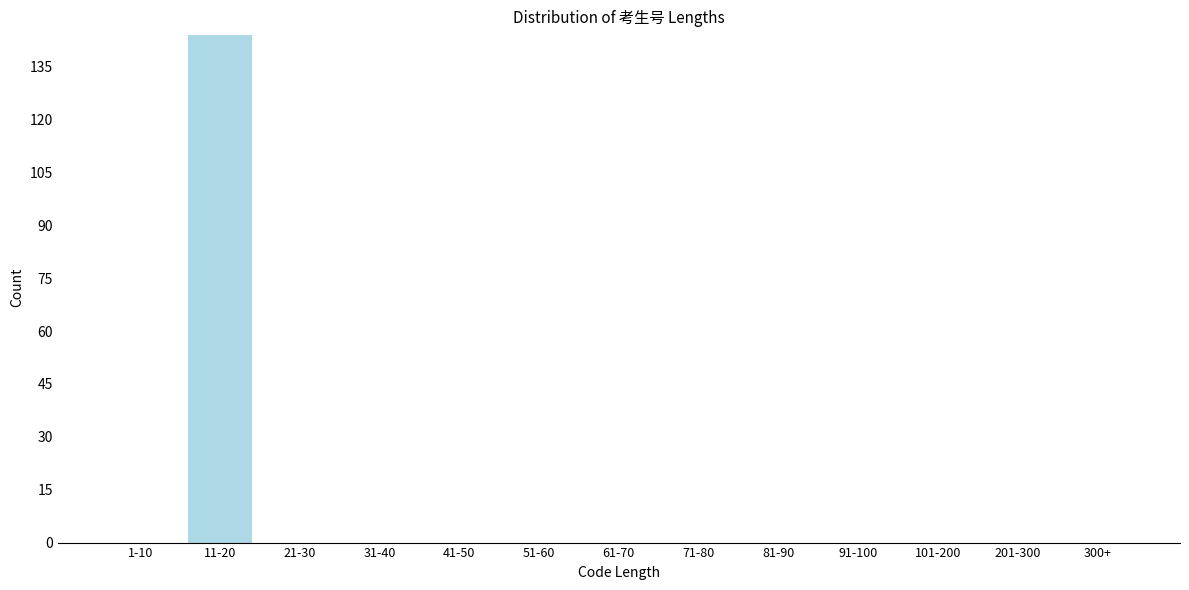

Reading right to left, what are all the values shown in this chart?

300+=0	201-300=0	101-200=0	91-100=0	81-90=0	71-80=0	61-70=0	51-60=0	41-50=0	31-40=0	21-30=0	11-20=144	1-10=0